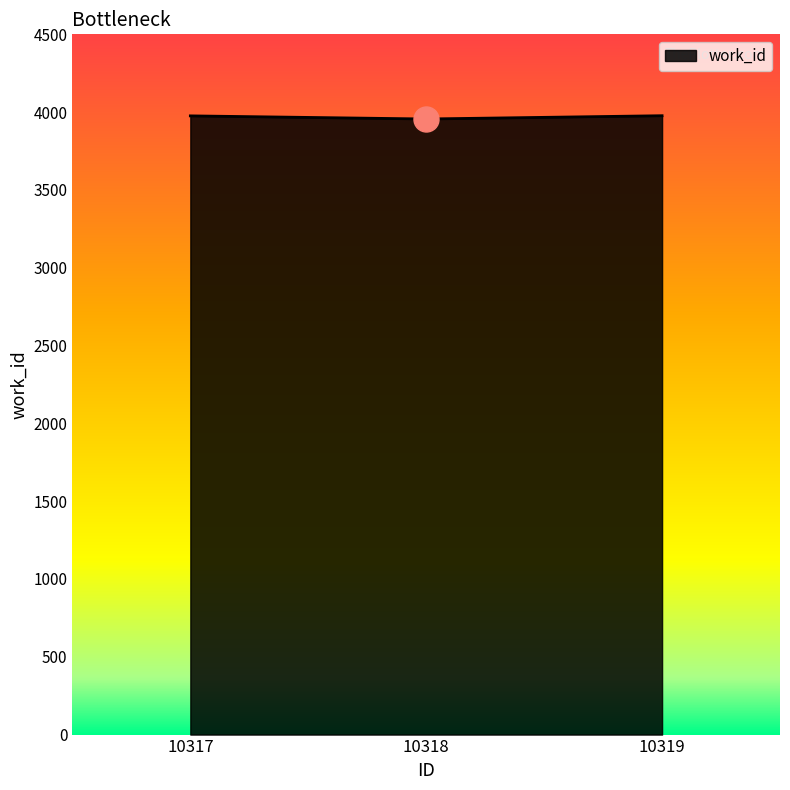

What is the average value?

3970